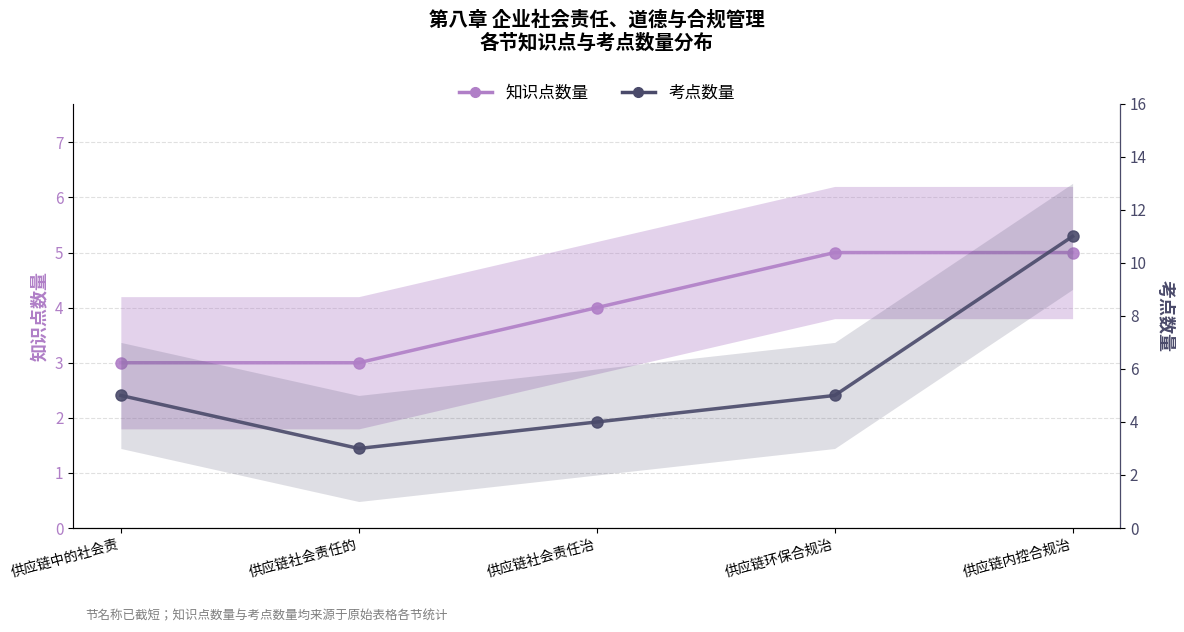

Is this an area chart (filled region under the line)?

No